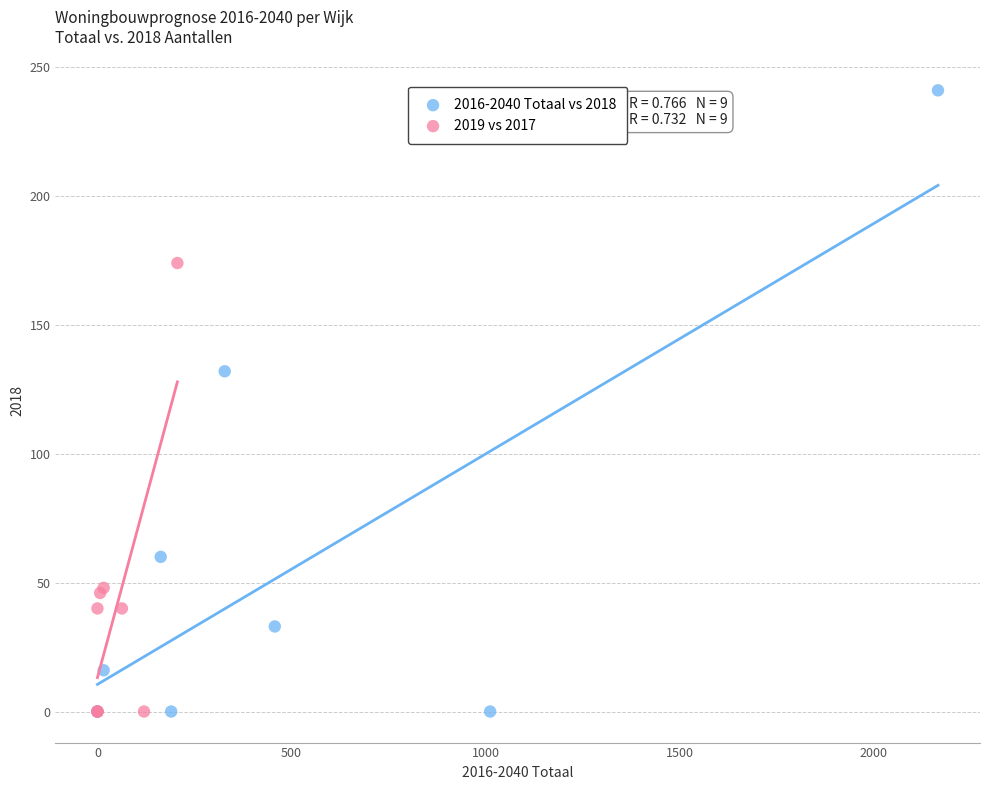

Which series reaches the maximum Y coordinate?

2016-2040 Totaal vs 2018